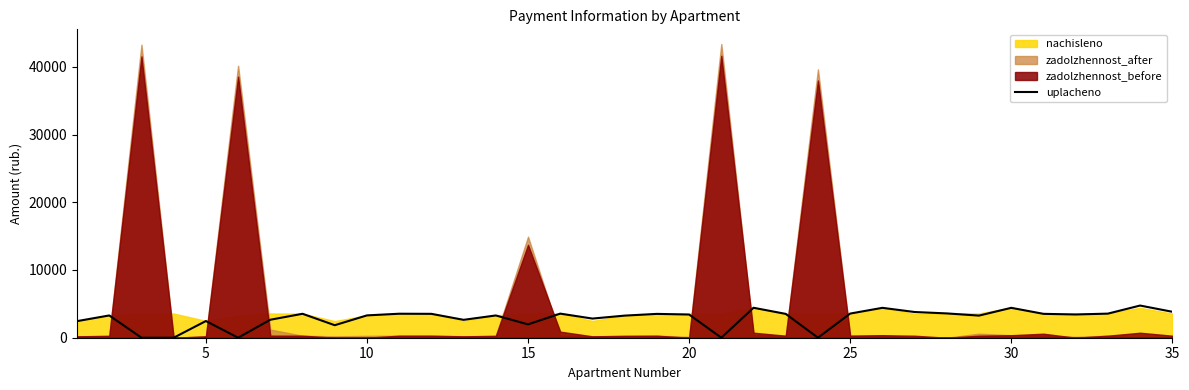

What is the value of the 34th point from the left?

4750.3